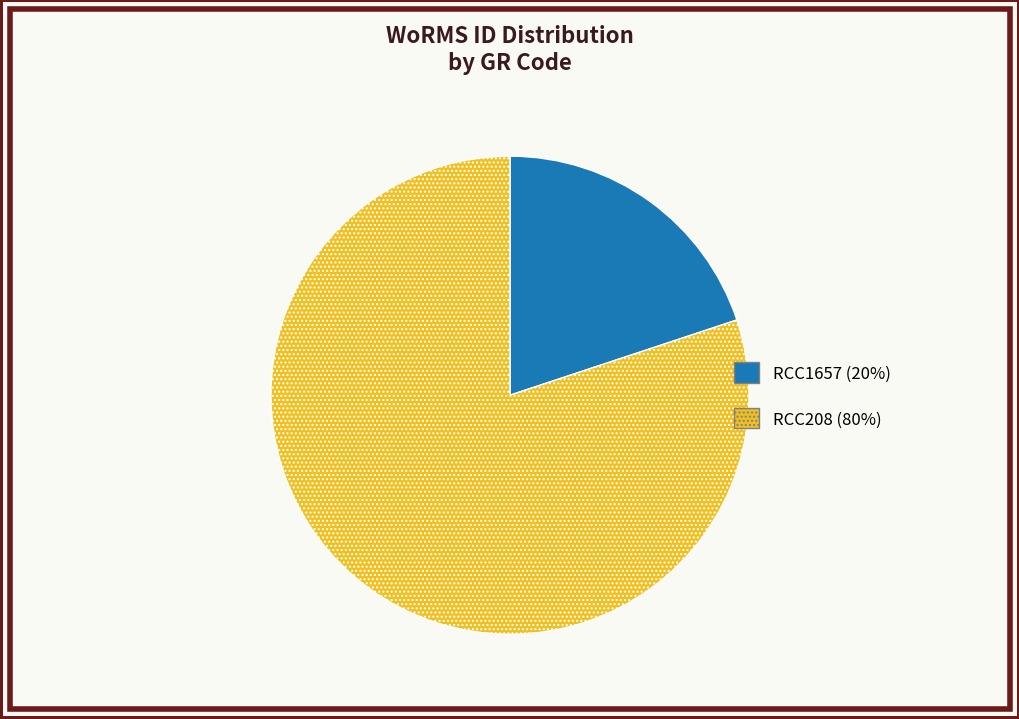

Is the sum of RCC208 and RCC1657 greater than half?

Yes